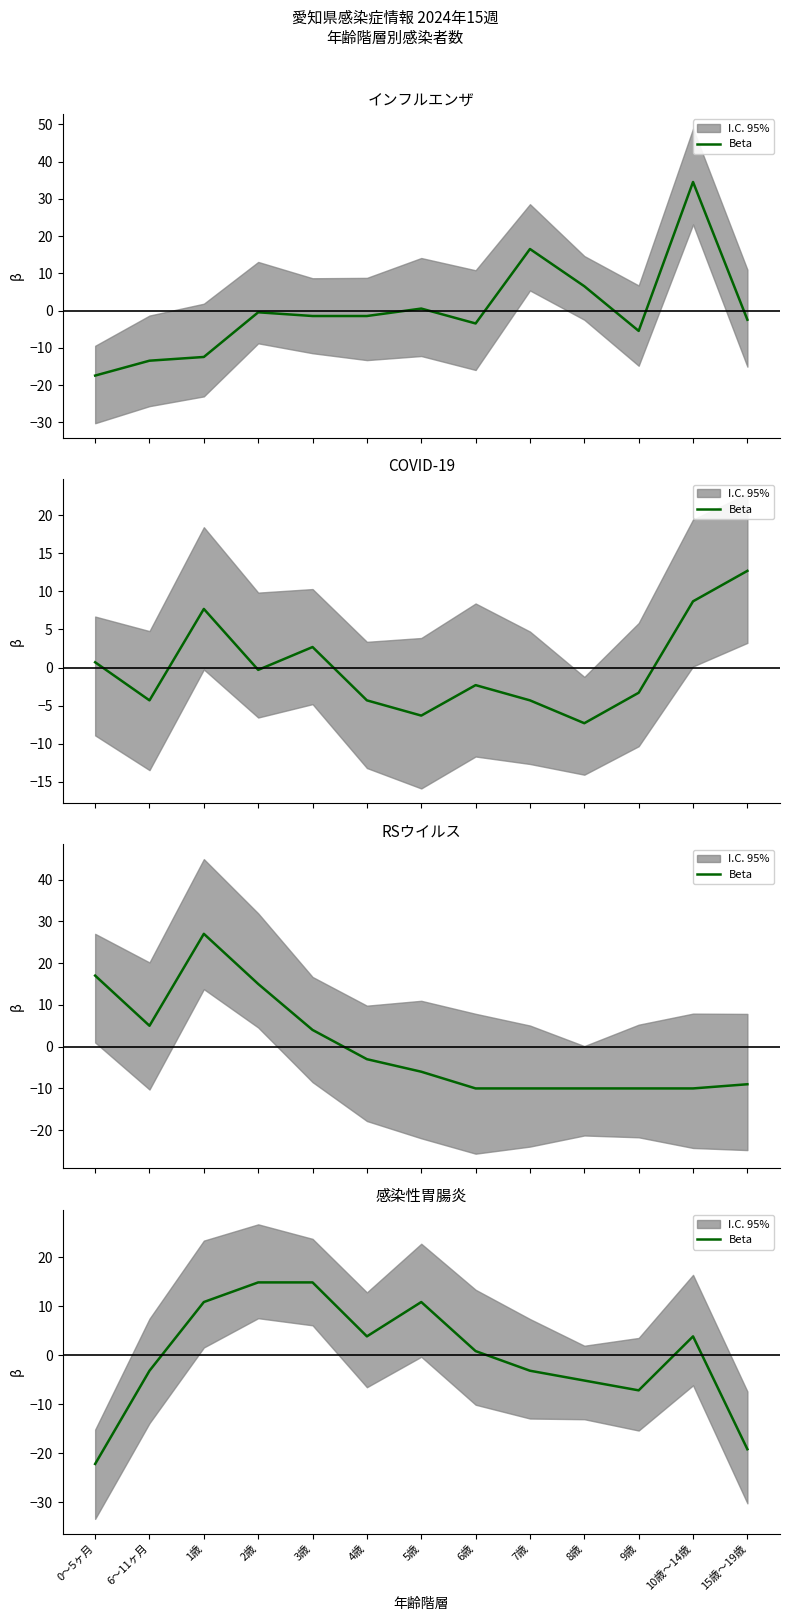

How many lines are shown in the chart?

1